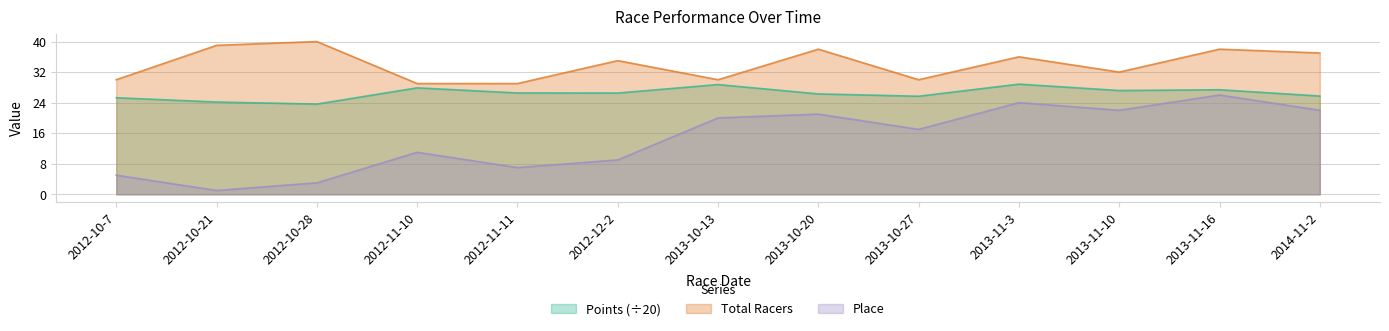

What is the label of the 11th point from the right?

2012-10-28